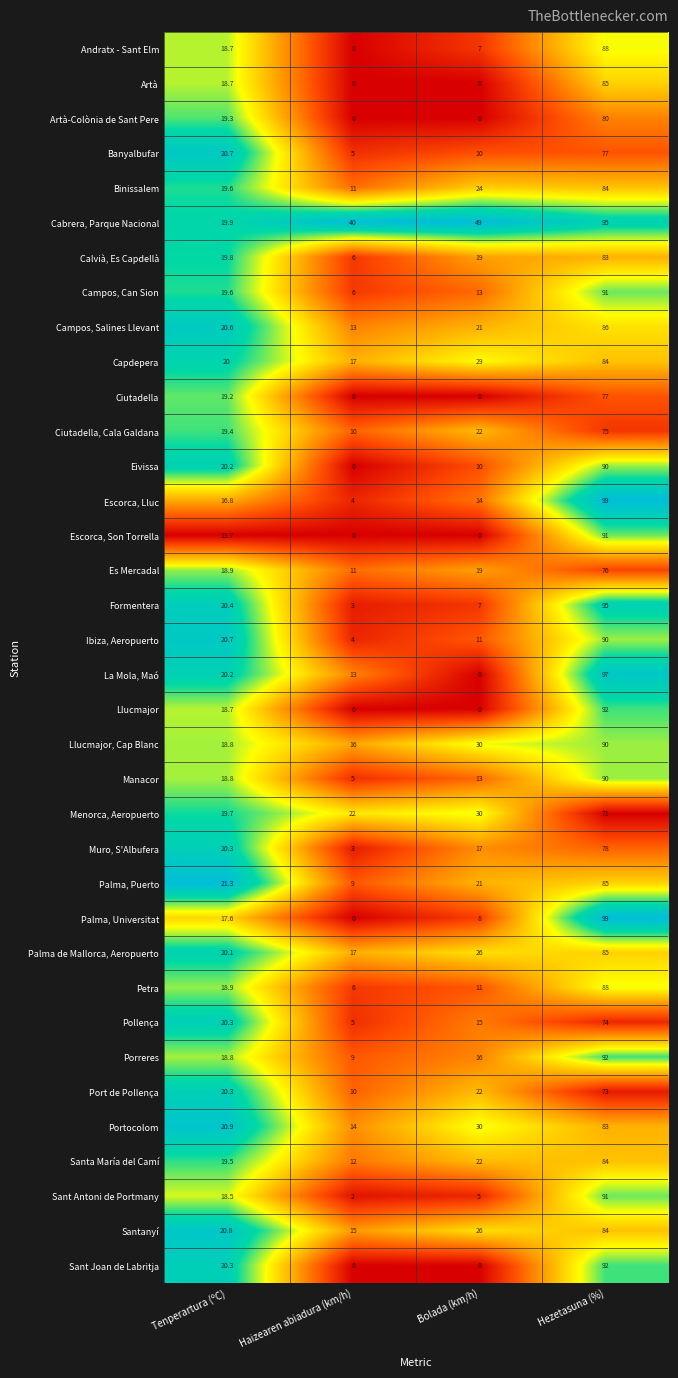

True or false: Portocolom has a value of 30.0 at Bolada (km/h).

True